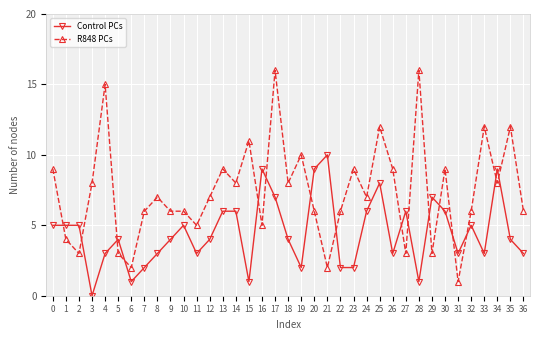

Which series has the largest total across all categories?

R848 PCs